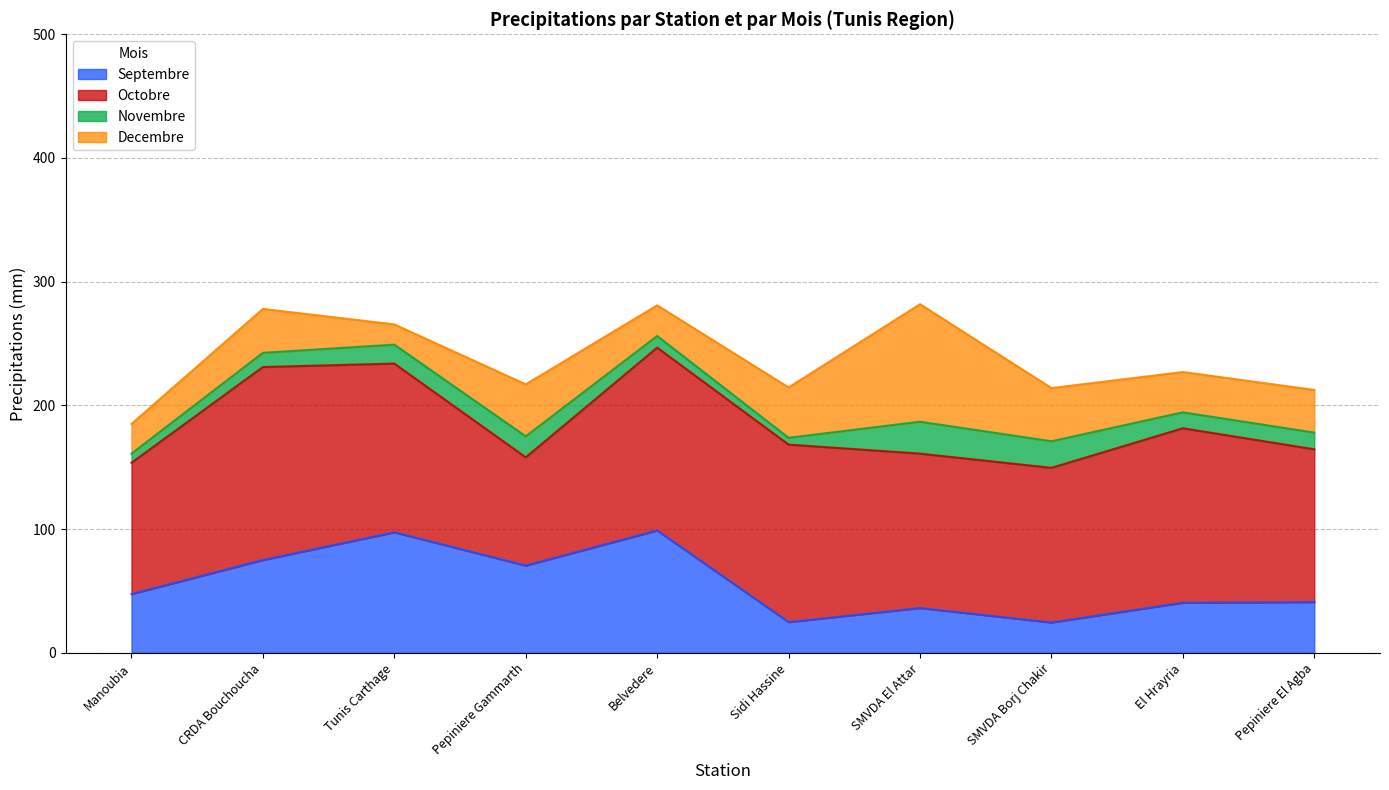

At which category does the chart reach its minimum across all series?

Sidi Hassine